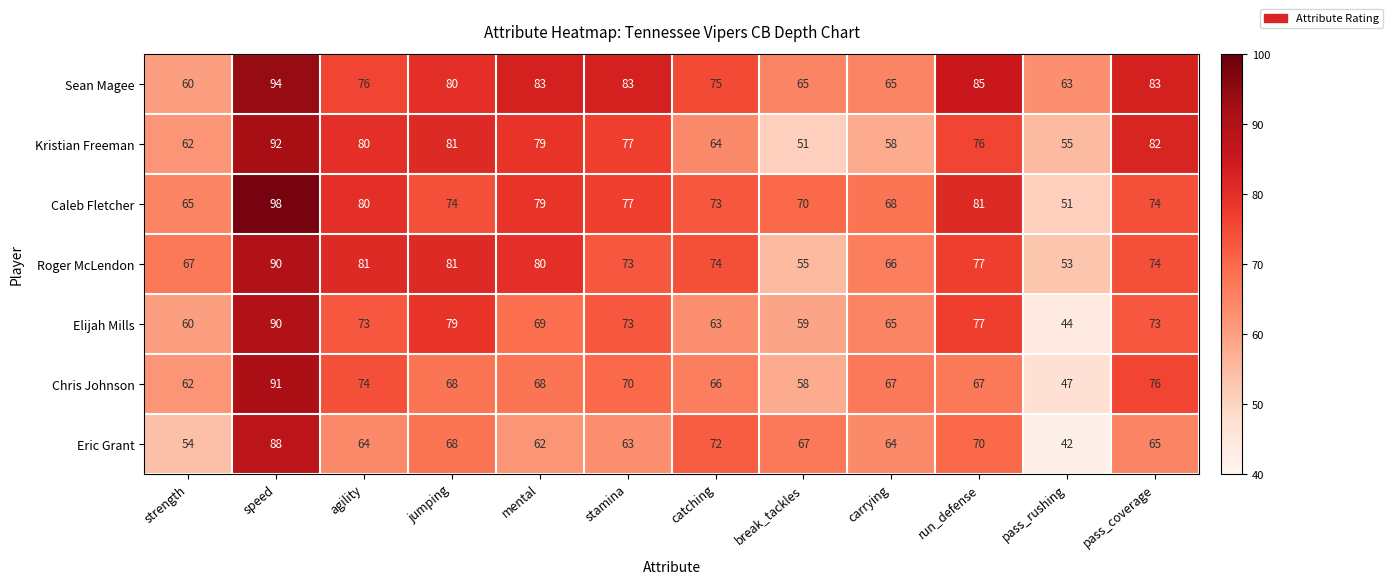

What is the total value across all series at strength?

430